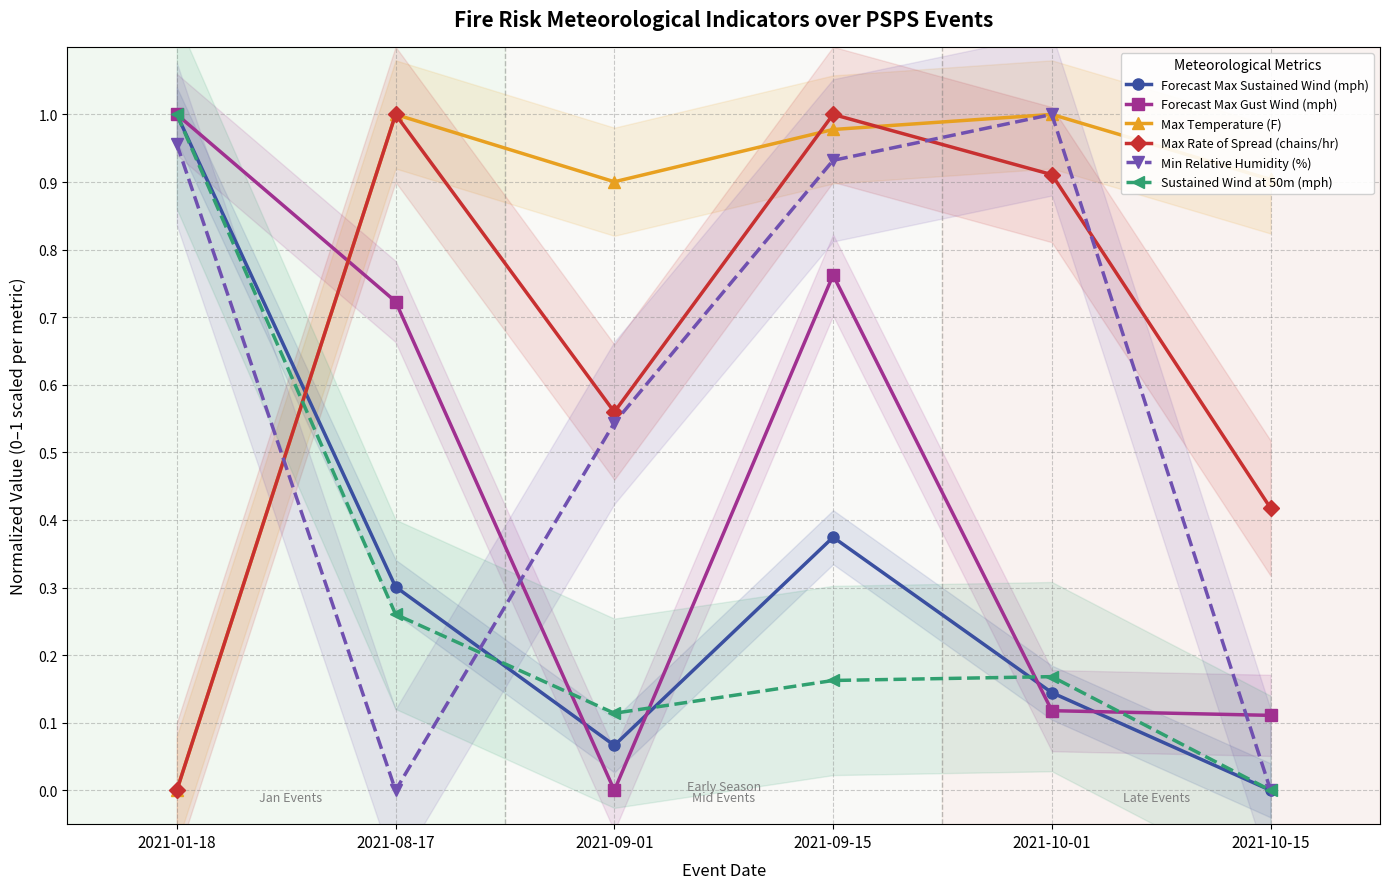

What is the spread (max minus min) of values at 2021-10-01?

0.9